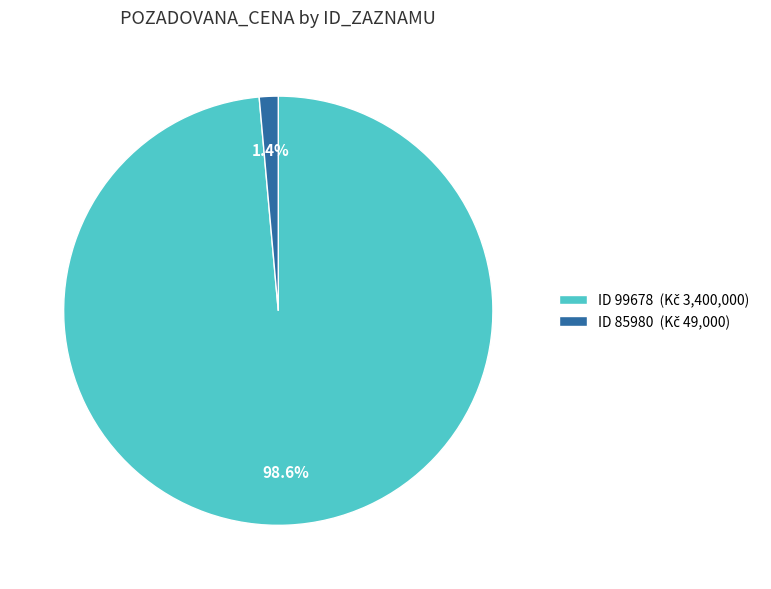

To the nearest percent, what is the average slice percentage?

50%